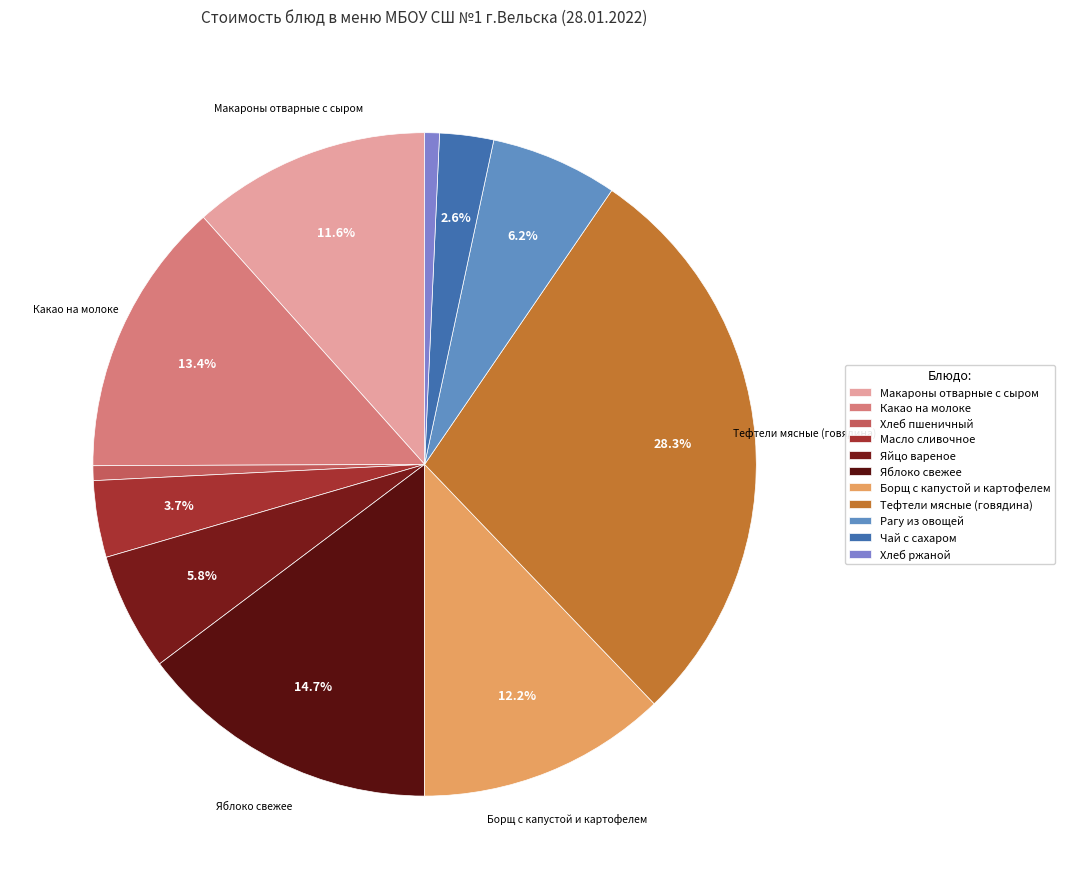

To the nearest percent, what portion does Хлеб ржаной represent?

1%